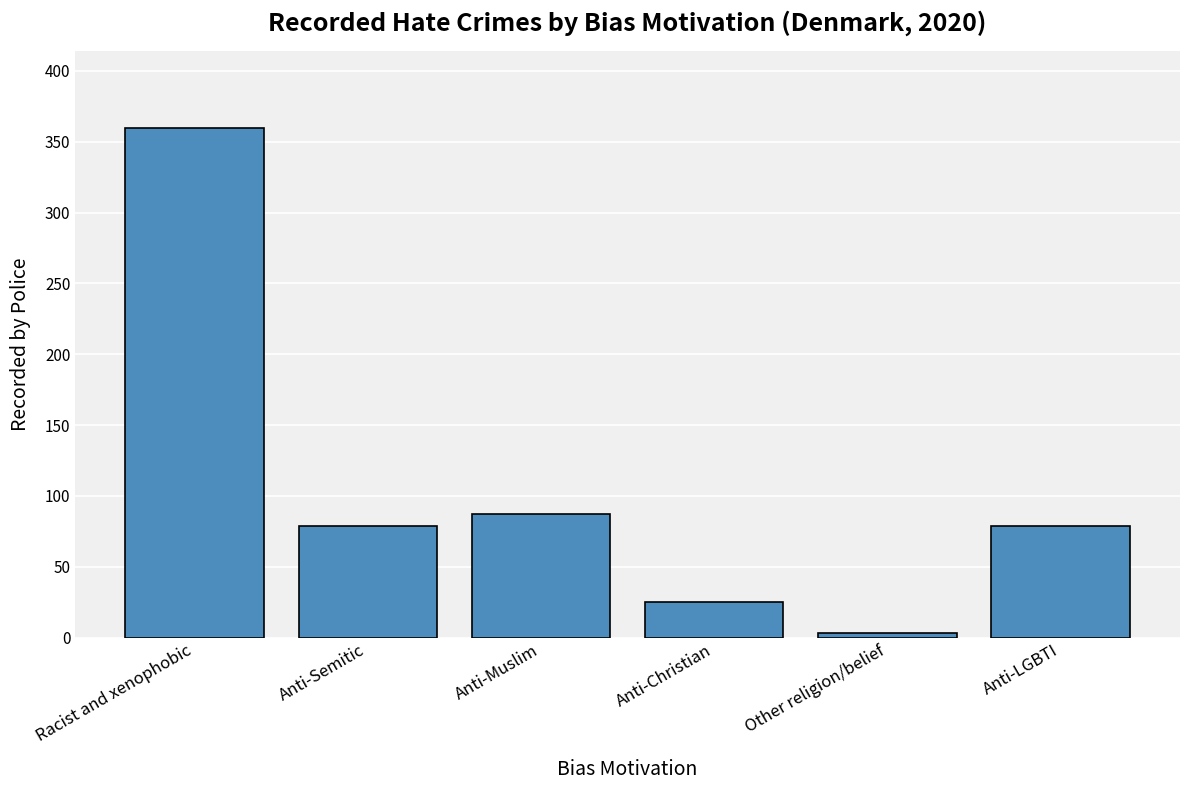

What is the maximum value shown in the chart?

360